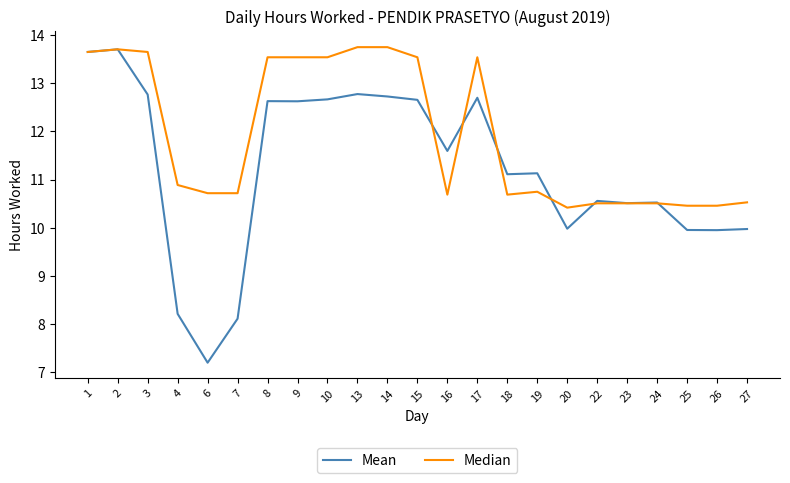

The value of Mean at 18 is 4.0. True or false?

False